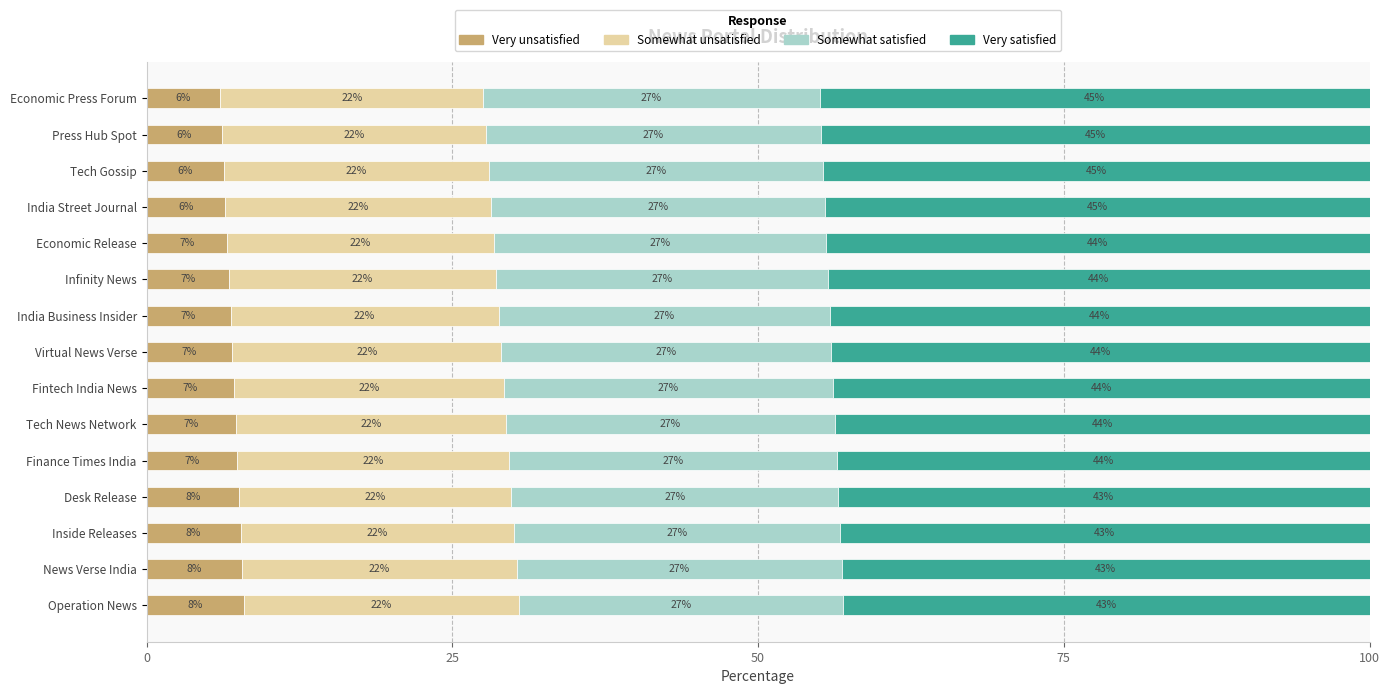

What is the maximum value for Very unsatisfied?

8.0